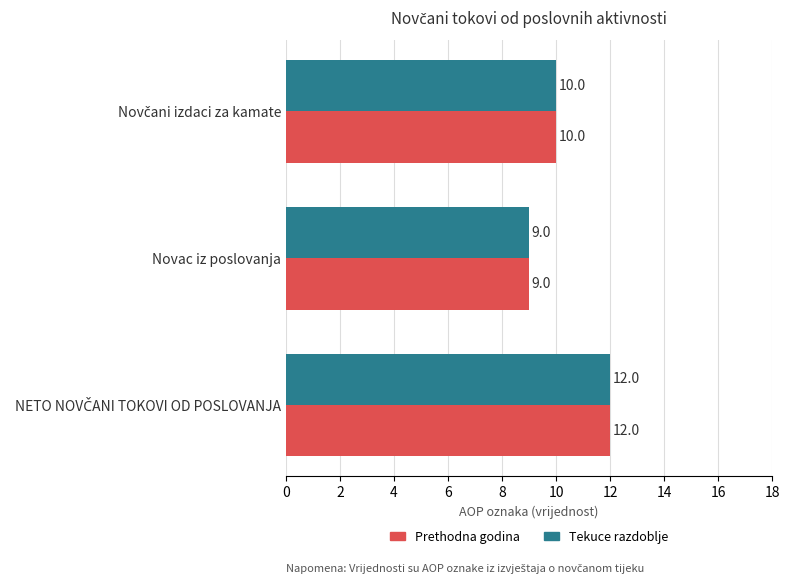

Count the Tekuce razdoblje values in the range 9 to 12.

3